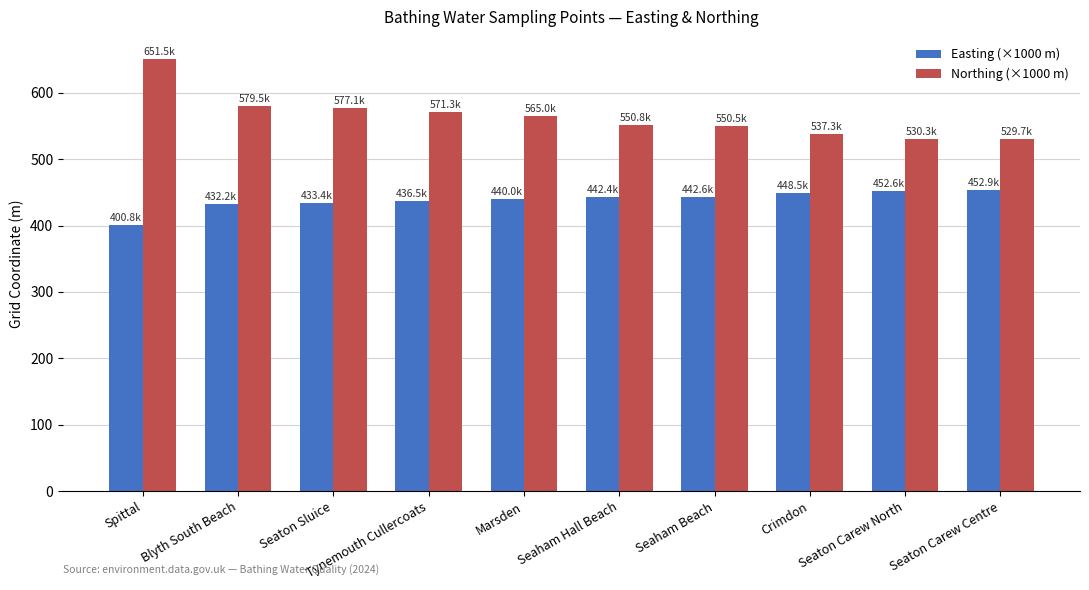

Which category has the lowest value in the Easting (×1000 m) series?

Spittal